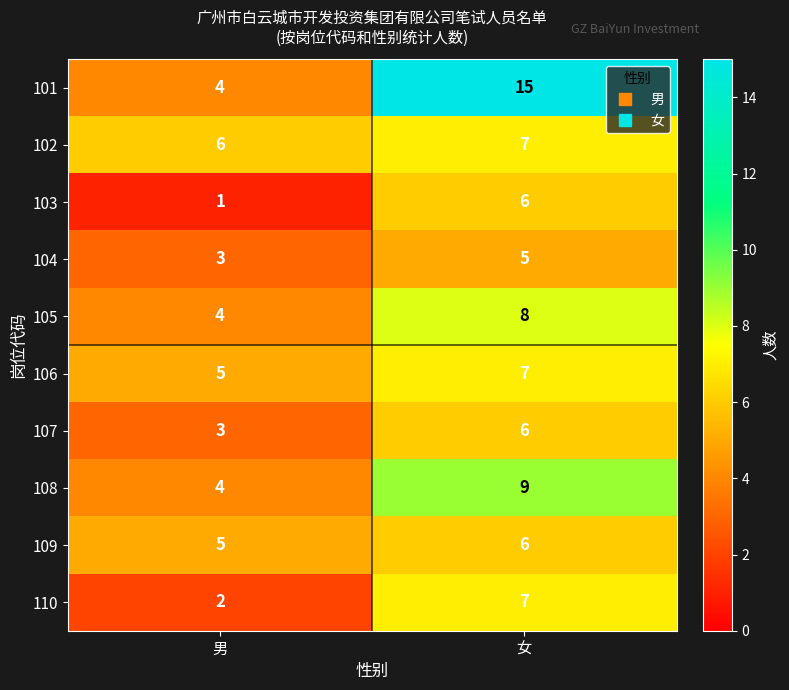

At which category does the chart reach its peak across all series?

女